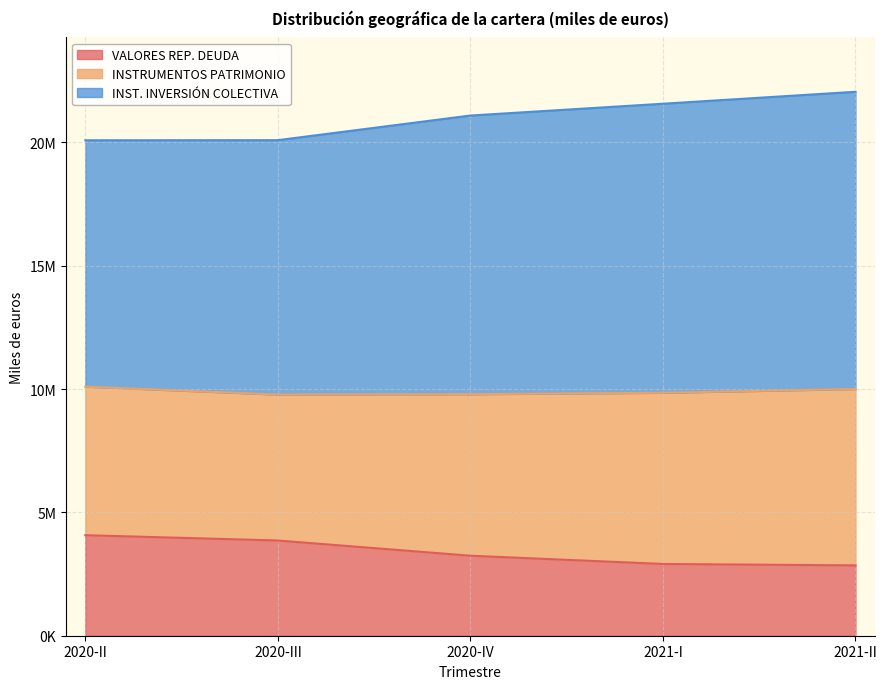

Does the chart have visible grid lines?

Yes